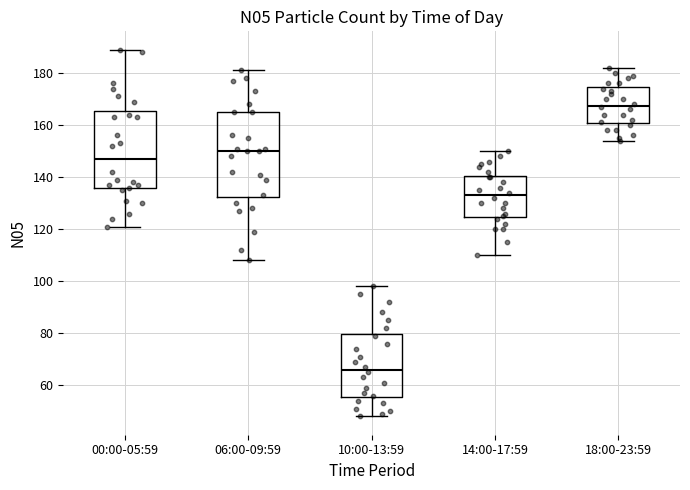

Reading left to right, transcribe this box plot: for each box, give where its median line is, the range the box spans, and where its two whiskers end, as read against the y-axis. The values are not printed on the chart, so give them approximately, as read against the axis.

00:00-05:59: median 148, box 136 to 166, whiskers 122 to 190
06:00-09:59: median 150, box 132 to 166, whiskers 108 to 182
10:00-13:59: median 66, box 56 to 80, whiskers 48 to 98
14:00-17:59: median 134, box 124 to 140, whiskers 110 to 150
18:00-23:59: median 168, box 160 to 174, whiskers 154 to 182